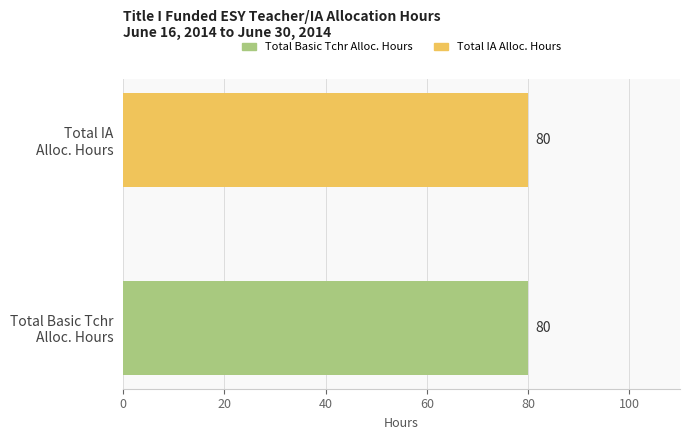

The value of Total IA Alloc. Hours at Row 8 is -51. True or false?

False